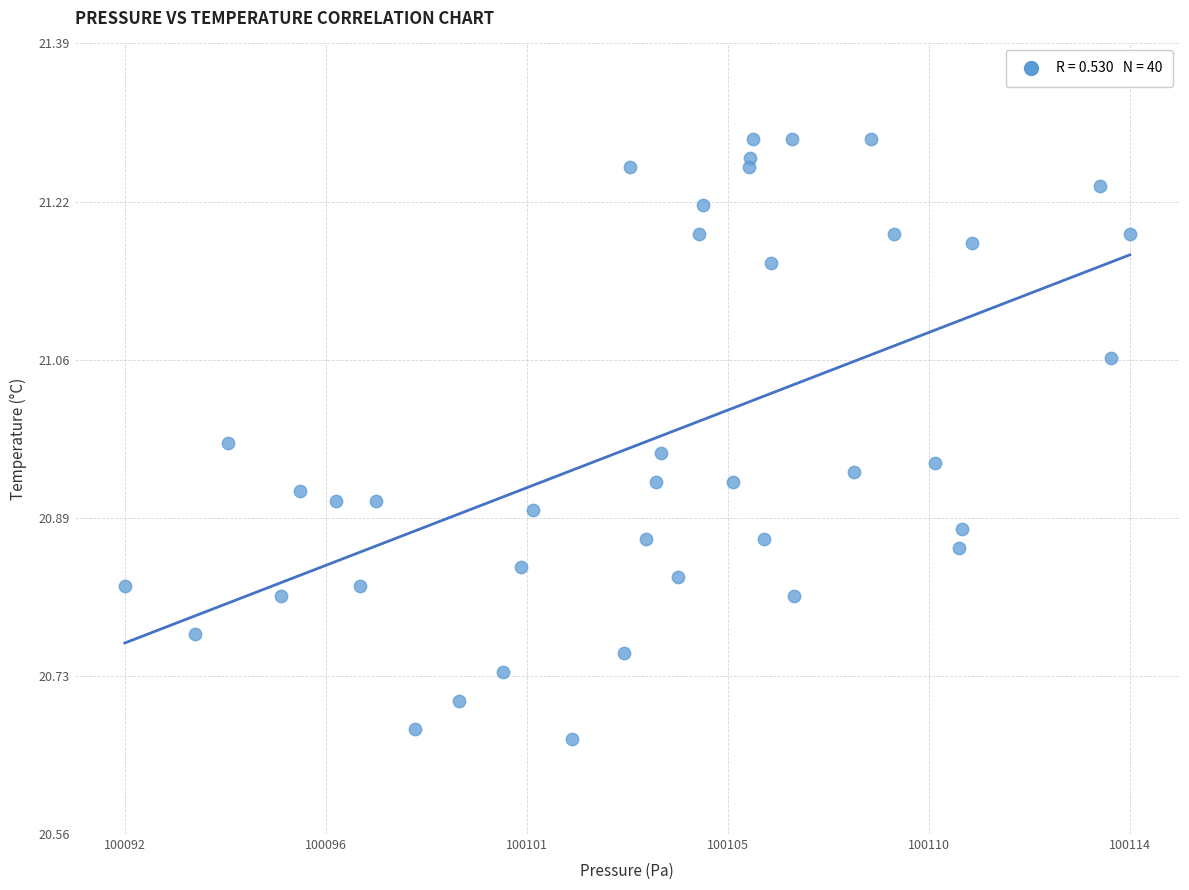

What is the range of X values (max minus min)?

22.2